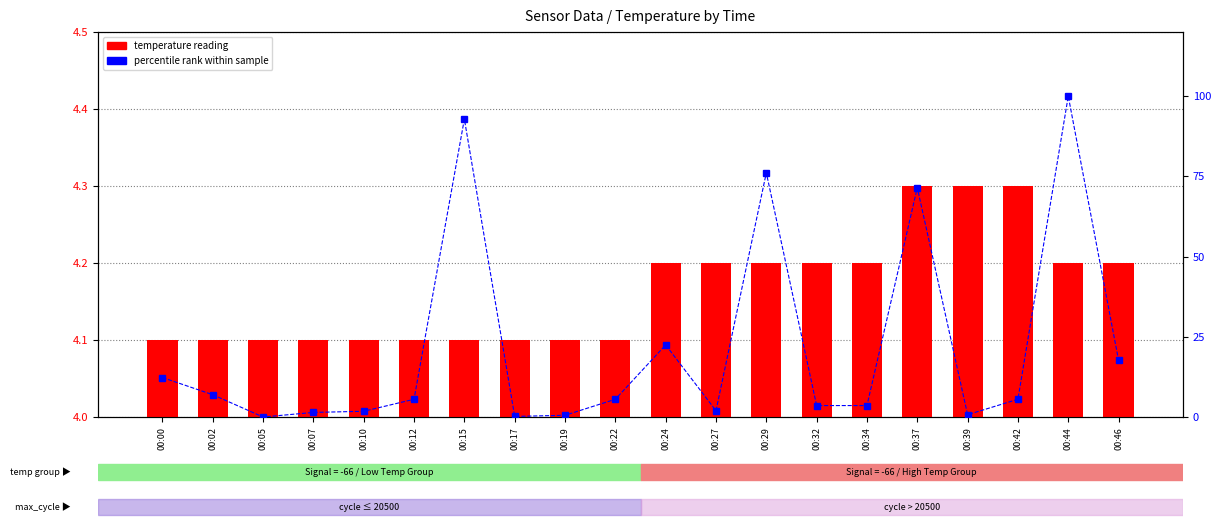

What is the greatest value displayed?

100.0